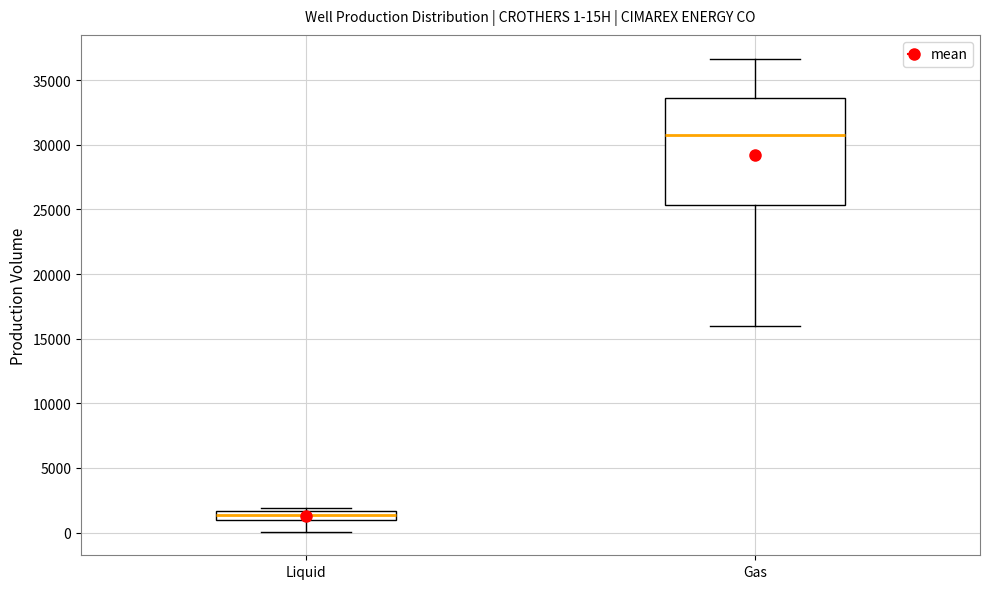

Comparing the boxes themselves (not the whiskers), which one is the tallest?

Gas